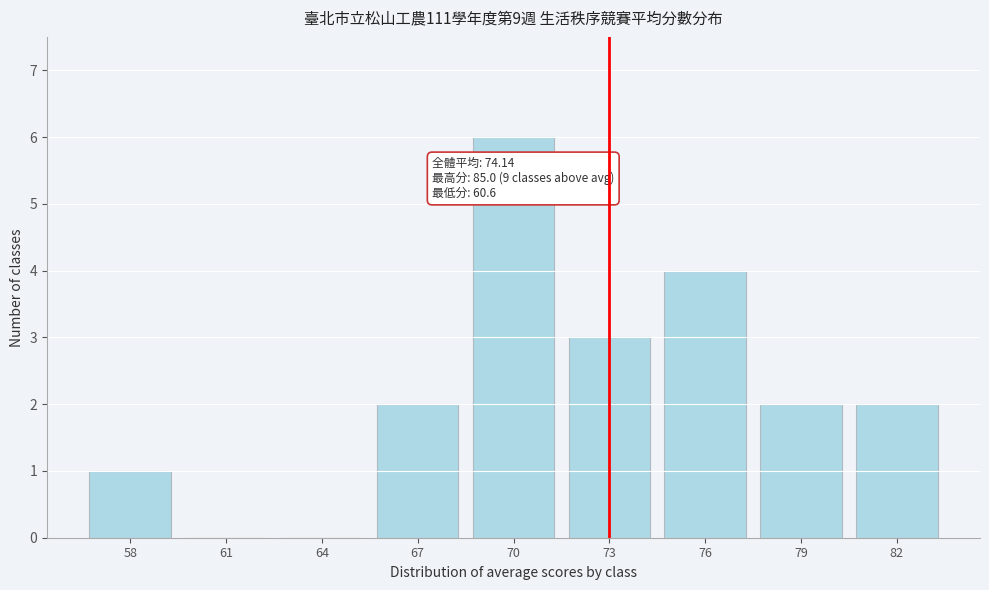

Reading left to right, extract all data points from this chart.

58=1	61=0	64=0	67=2	70=6	73=3	76=4	79=2	82=2